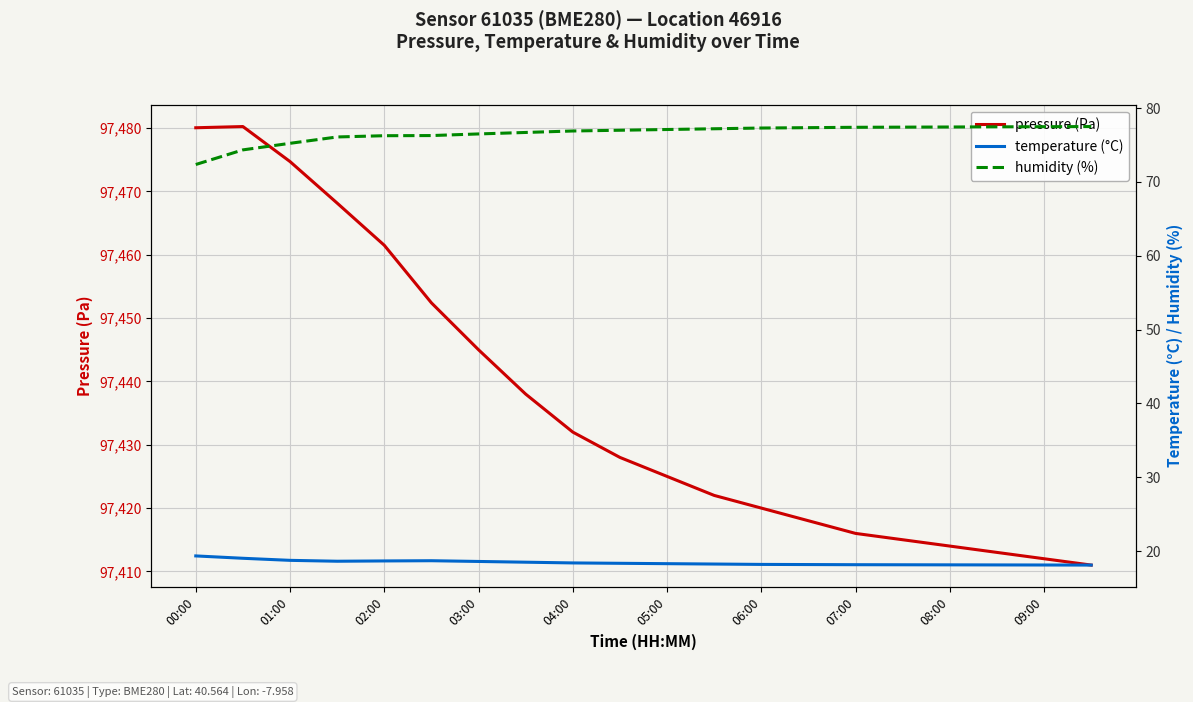

Which series has the largest total across all categories?

pressure (Pa)